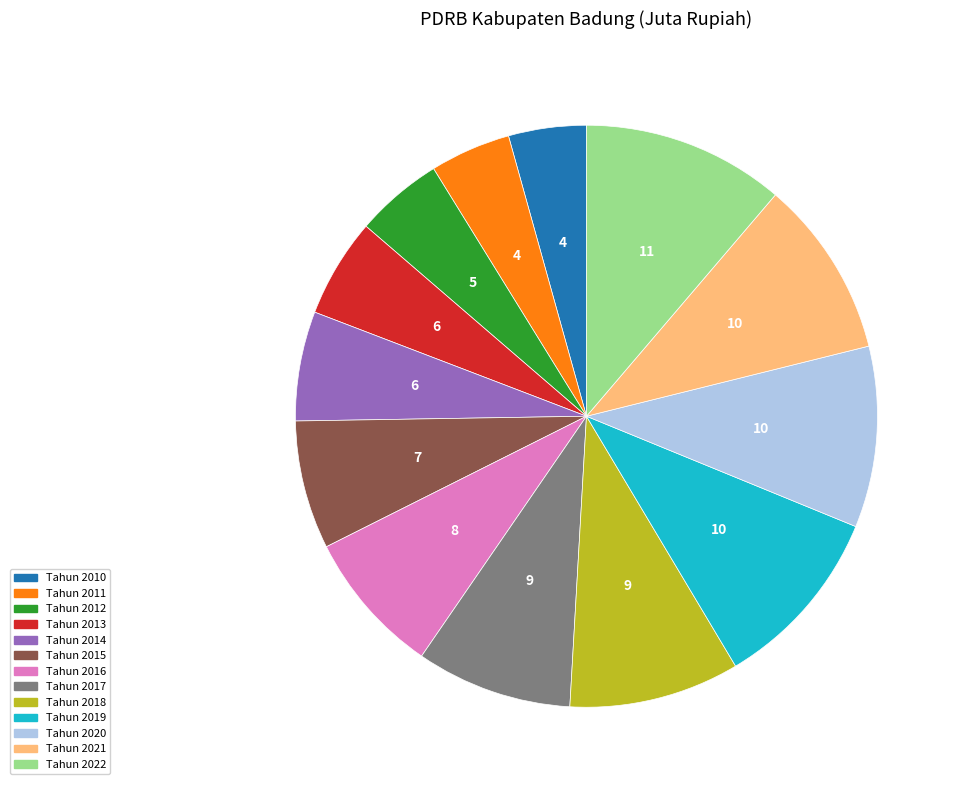

The Tahun 2014 slice represents 1% of the pie. True or false?

False